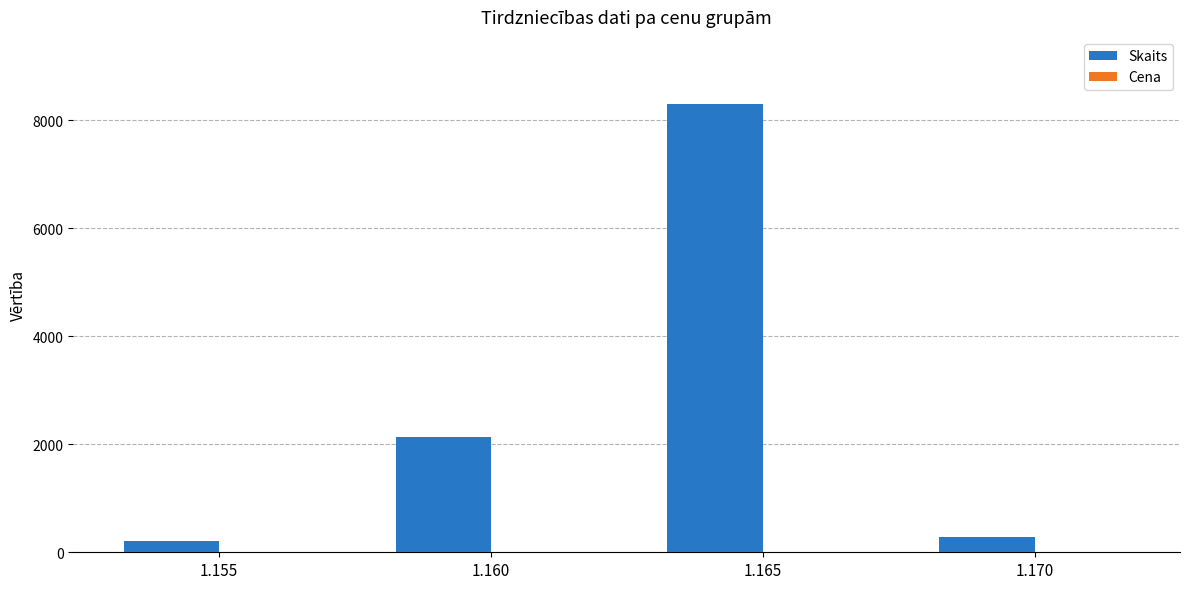

Which series has the largest total across all categories?

Skaits